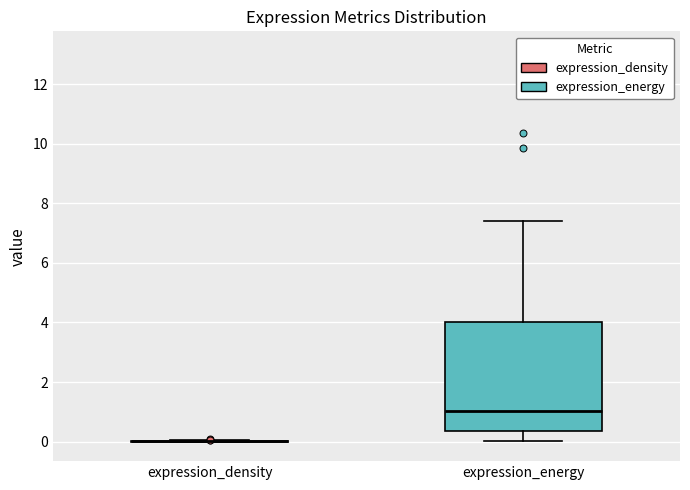

Reading left to right, transcribe this box plot: for each box, give where its median line is, the range the box spans, and where its two whiskers end, as read against the y-axis. The values are not printed on the chart, so give them approximately, as read against the axis.

expression_density: box collapsed to a line at 0.0, whiskers 0.0 to 0.0
expression_energy: median 1.0, box 0.4 to 4.0, whiskers 0.0 to 7.4